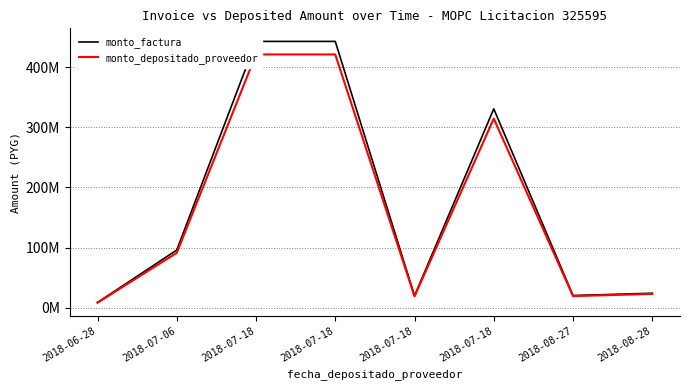

Reading left to right, list all the values displayed in this chart.

monto_factura: 8550000	95850000	443250000	443250000	19655000	330945000	20125000	23910000
monto_depositado_proveedor: 8130894	91151607	421522691	421522691	18691548	314722677	19138509	22737975